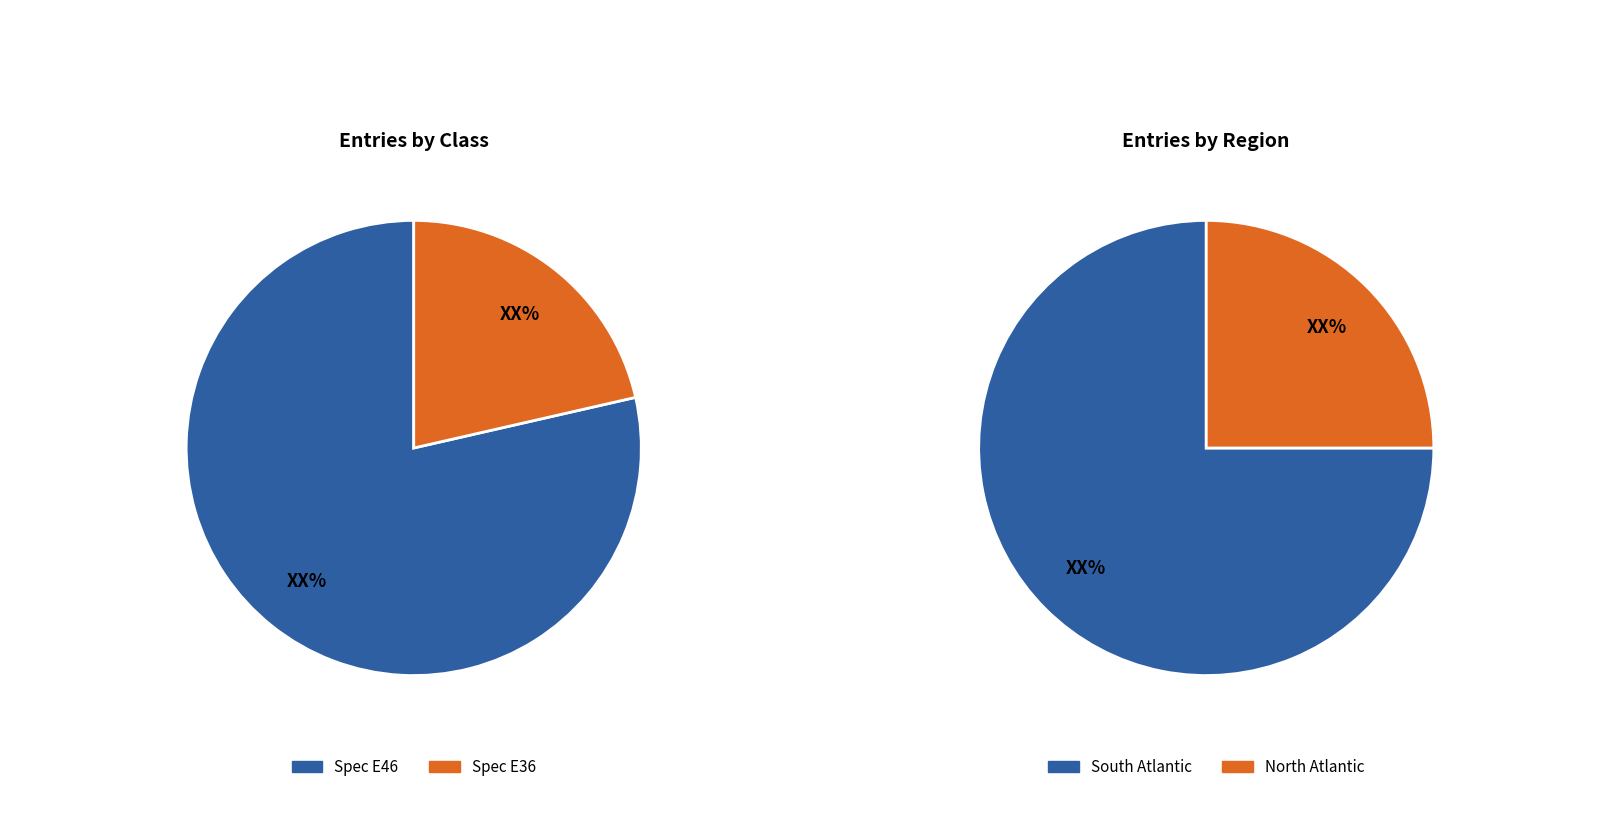

What is the smallest slice in the pie chart?

Spec E36